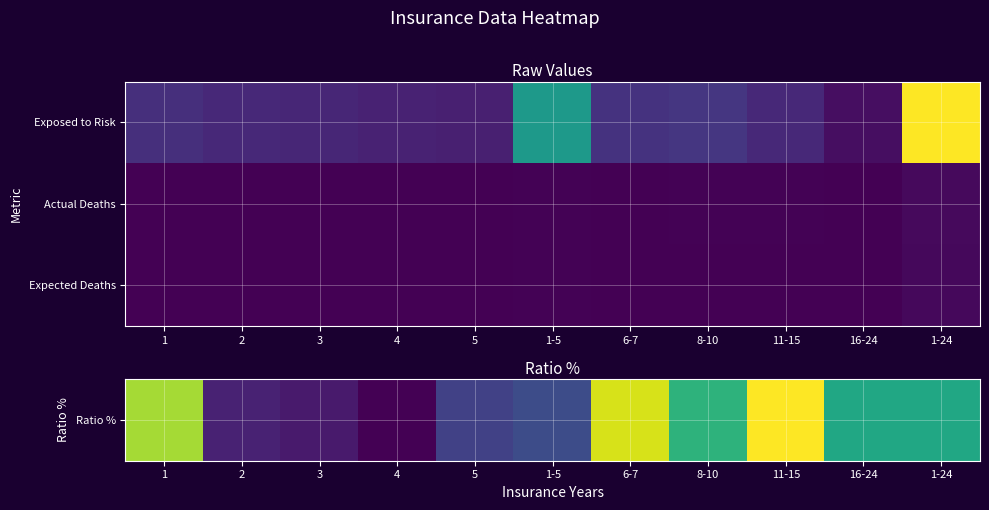

Count the number of categories in the chart.

11